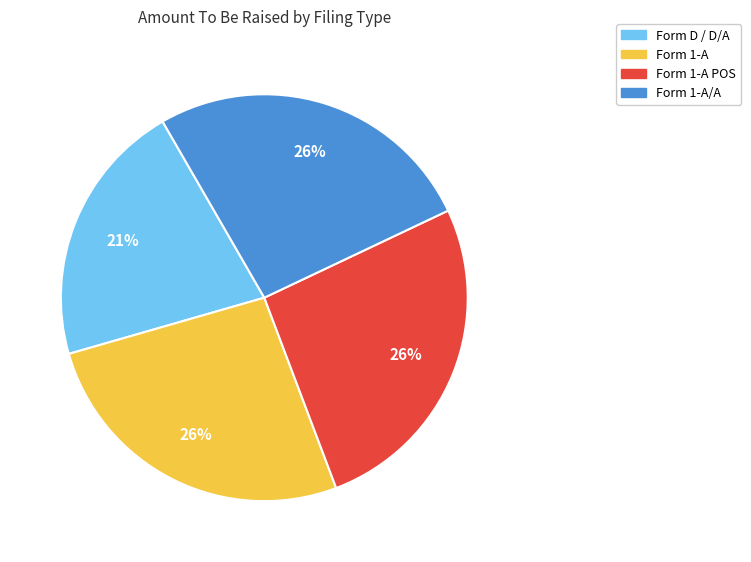

Is there any slice that represents more than half of the pie?

No